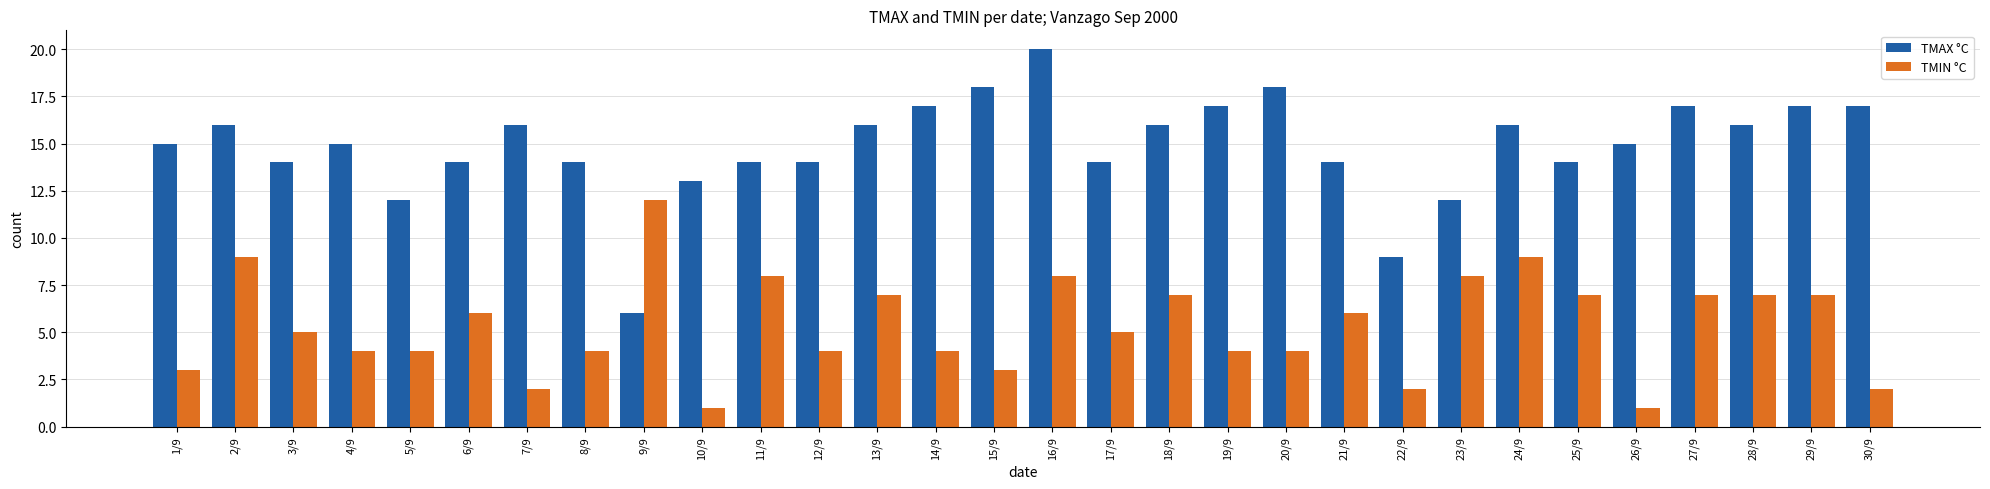

How many categories are shown in the chart?

30